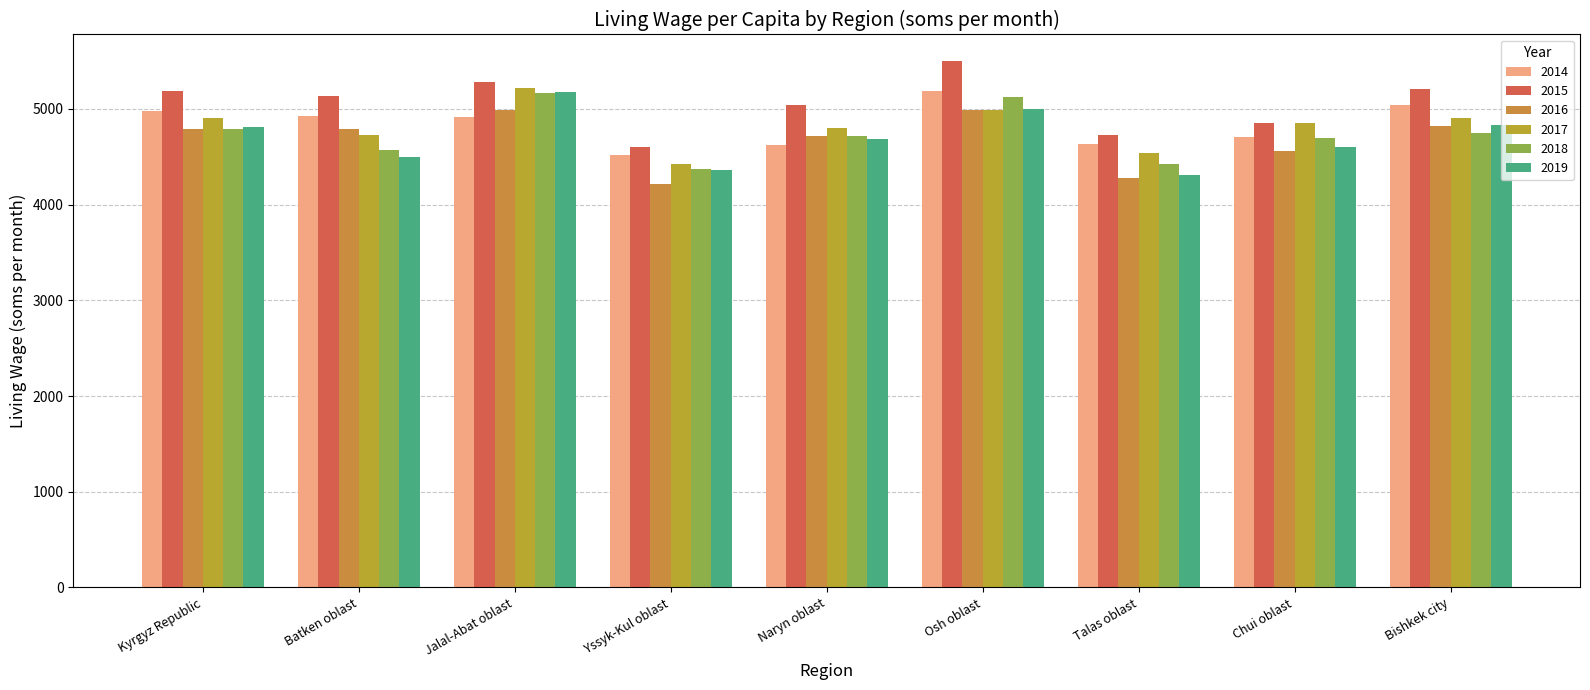

What is the value of the 2016 bar at the 9th from the left?

4816.8